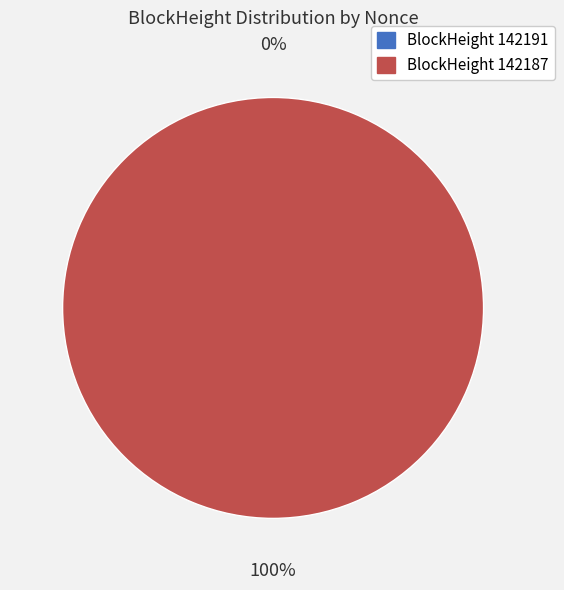

How many slices are in this pie chart?

2